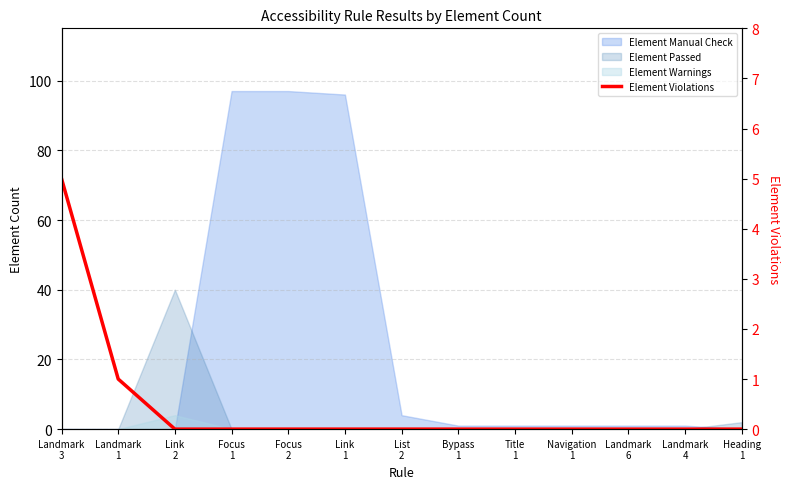

What is the difference between the second highest and second lowest values?

1